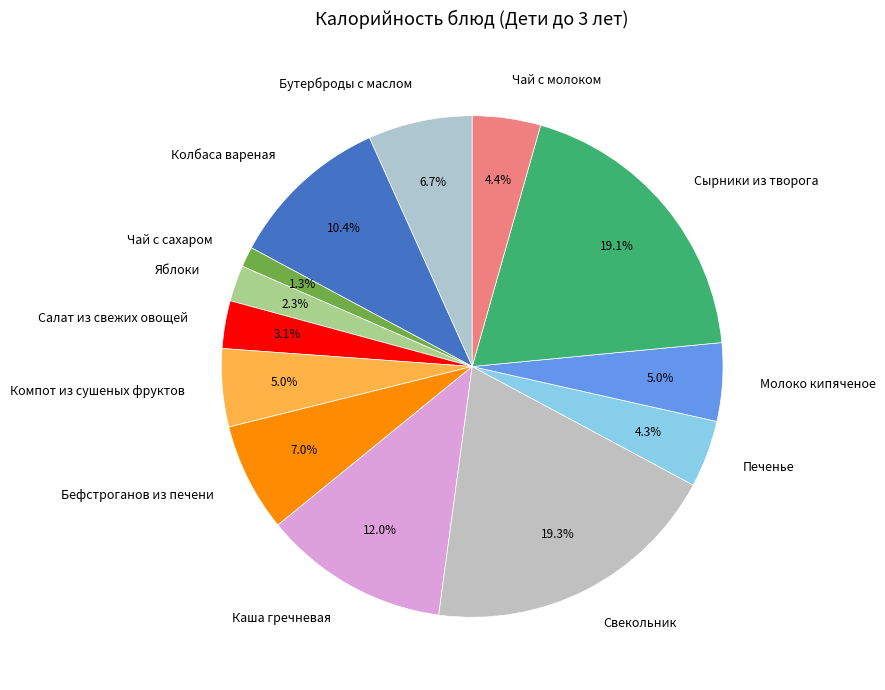

Approximately how many times larger is the value at Яблоки compared to Молоко кипяченое?

0.5